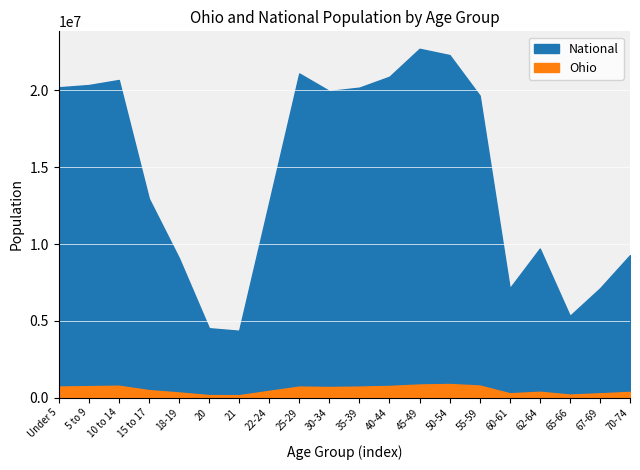

What is the label of the 19th point from the right?

5 to 9